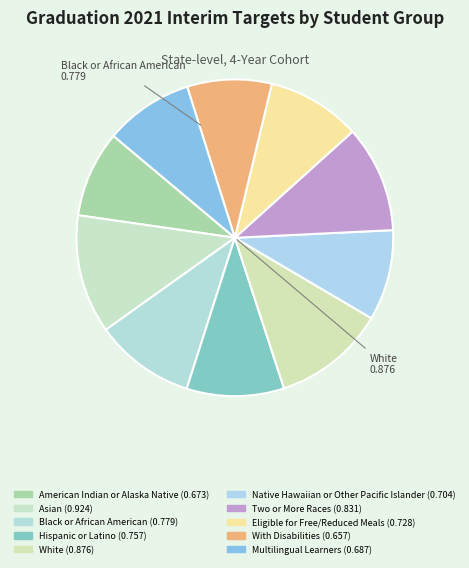

Count the number of slices in the pie.

10